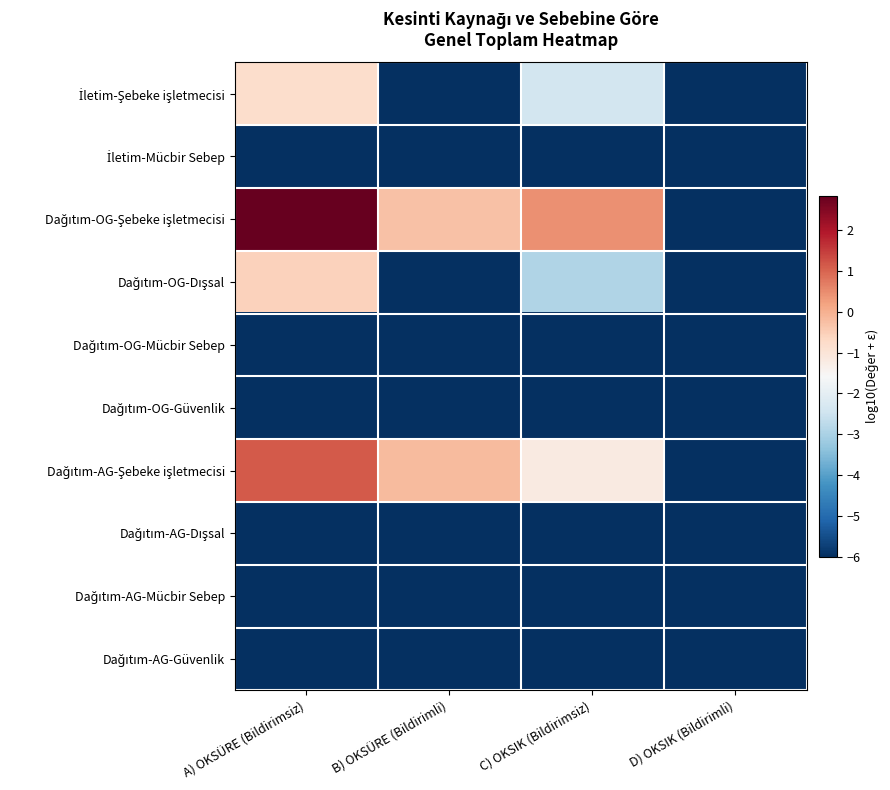

Count the number of categories in the chart.

4